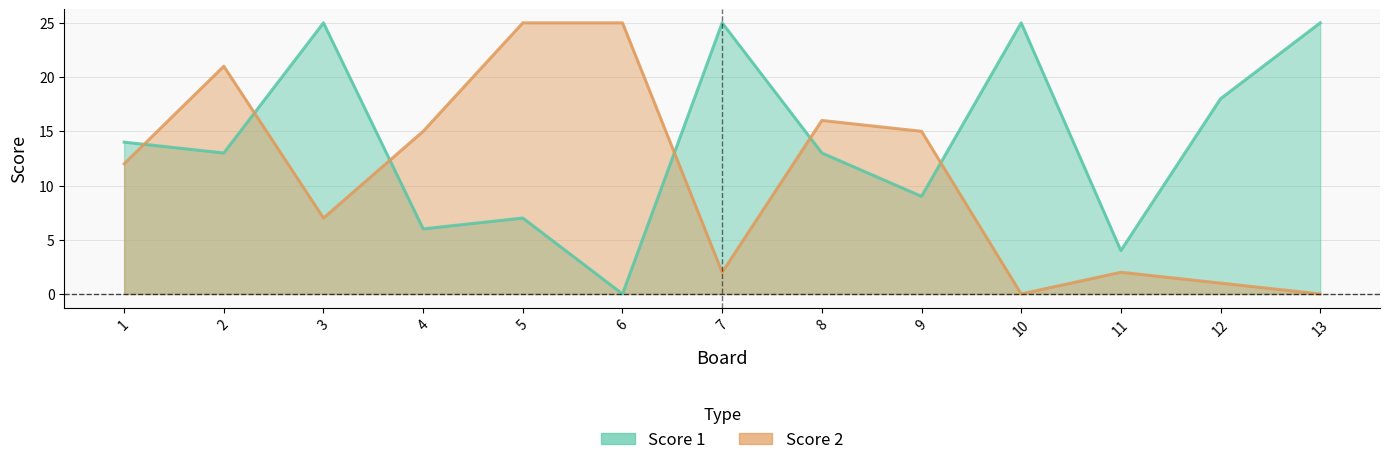

Reading right to left, extract all data points from this chart.

Score 1: 25	18	4	25	9	13	25	0	7	6	25	13	14
Score 2: 0	1	2	0	15	16	2	25	25	15	7	21	12